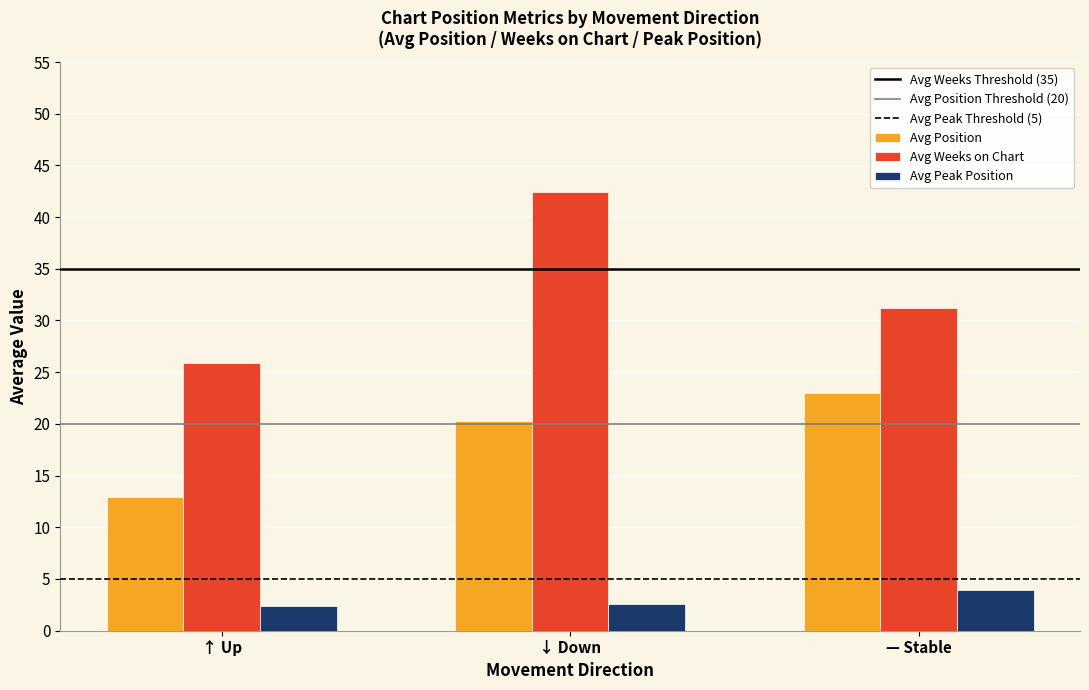

True or false: Avg Weeks on Chart has a value of 31.2 at — Stable.

True